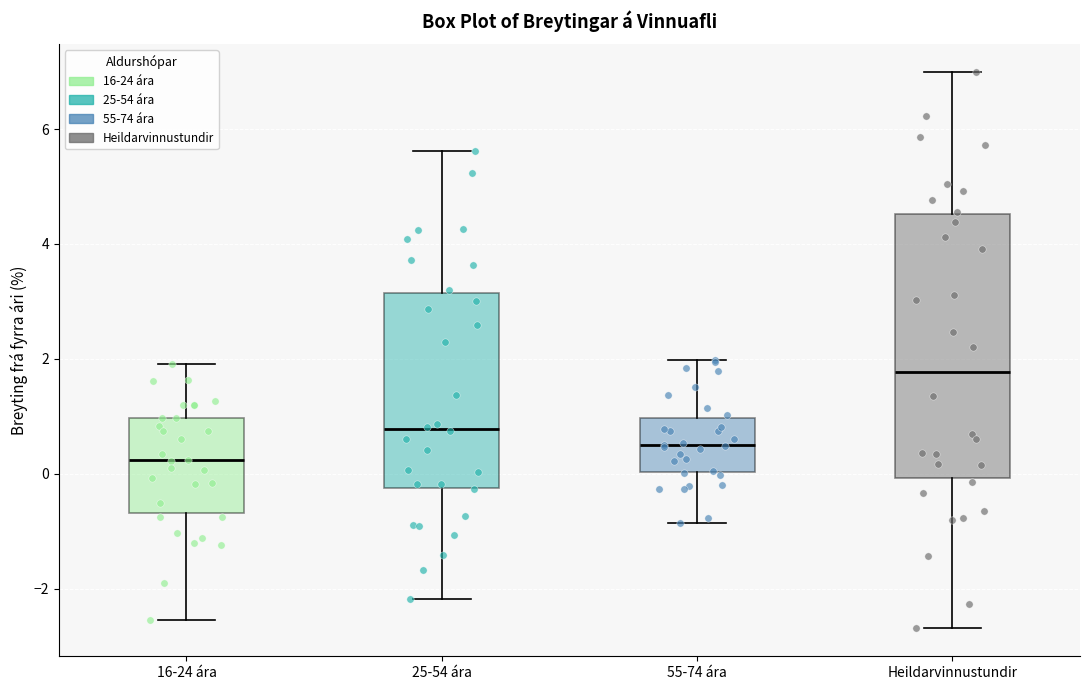

Which box is the tallest, from its lower edge to its upper edge?

Heildarvinnustundir